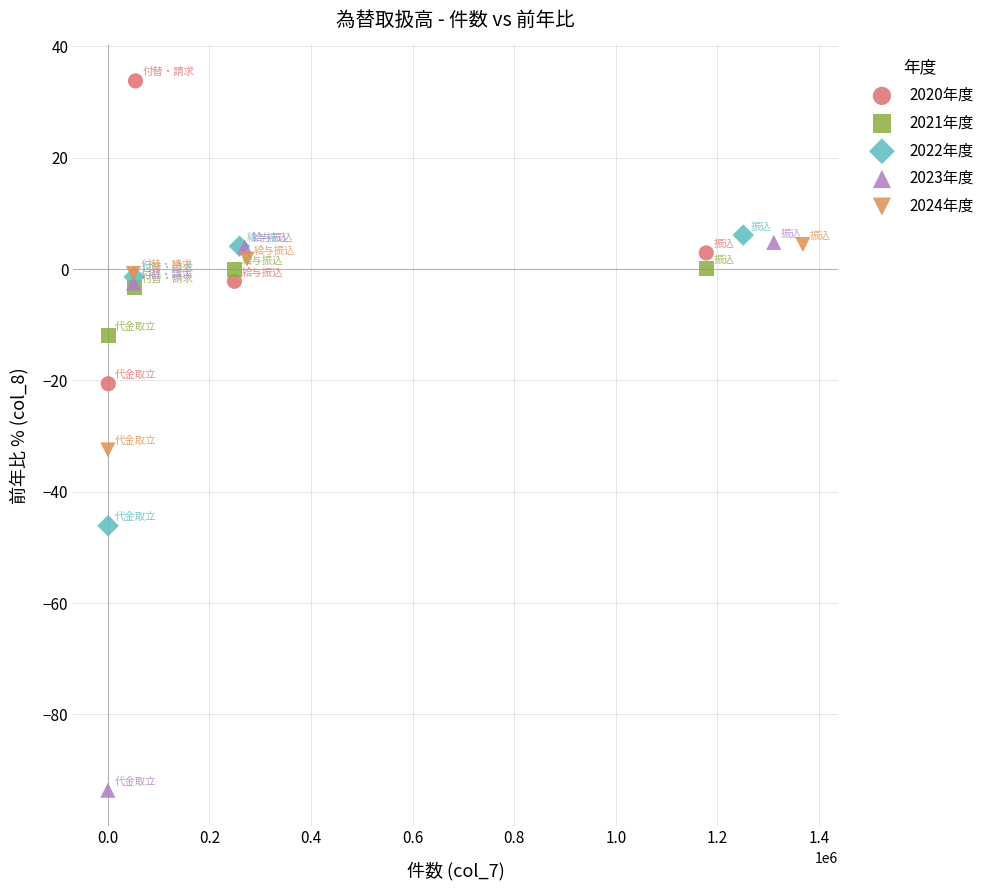

Which series reaches the maximum Y coordinate?

2020年度